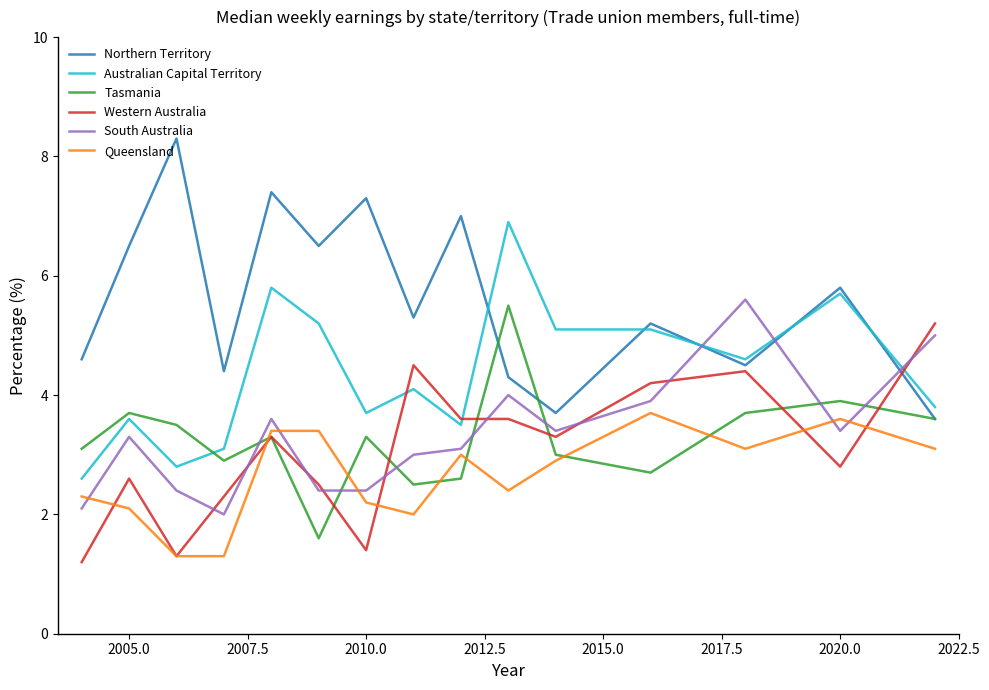

True or false: Queensland and Northern Territory intersect in this chart.

False